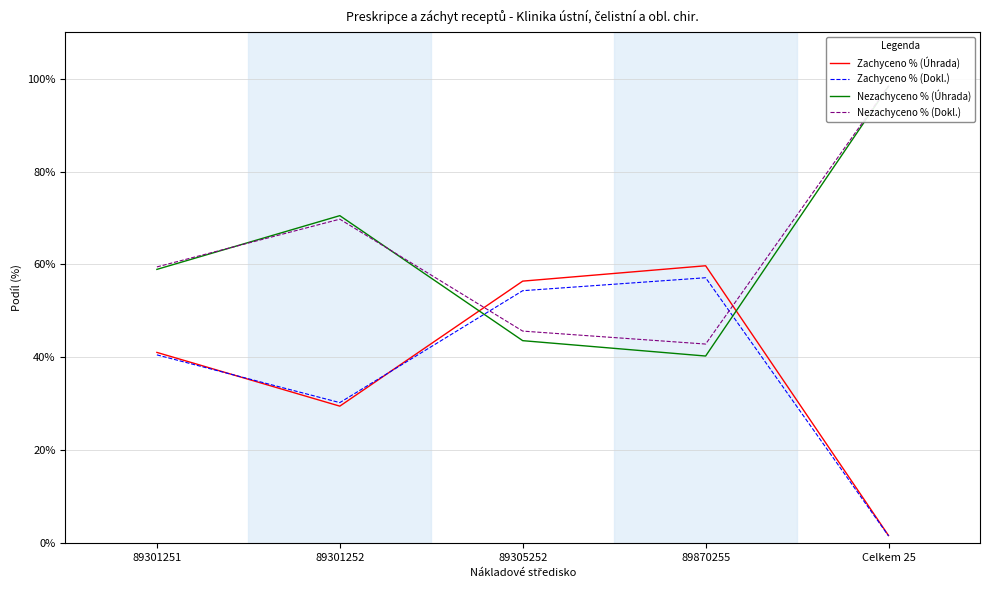

What is the value of the Zachyceno % (Úhrada) point at the 4th from the left?

0.6